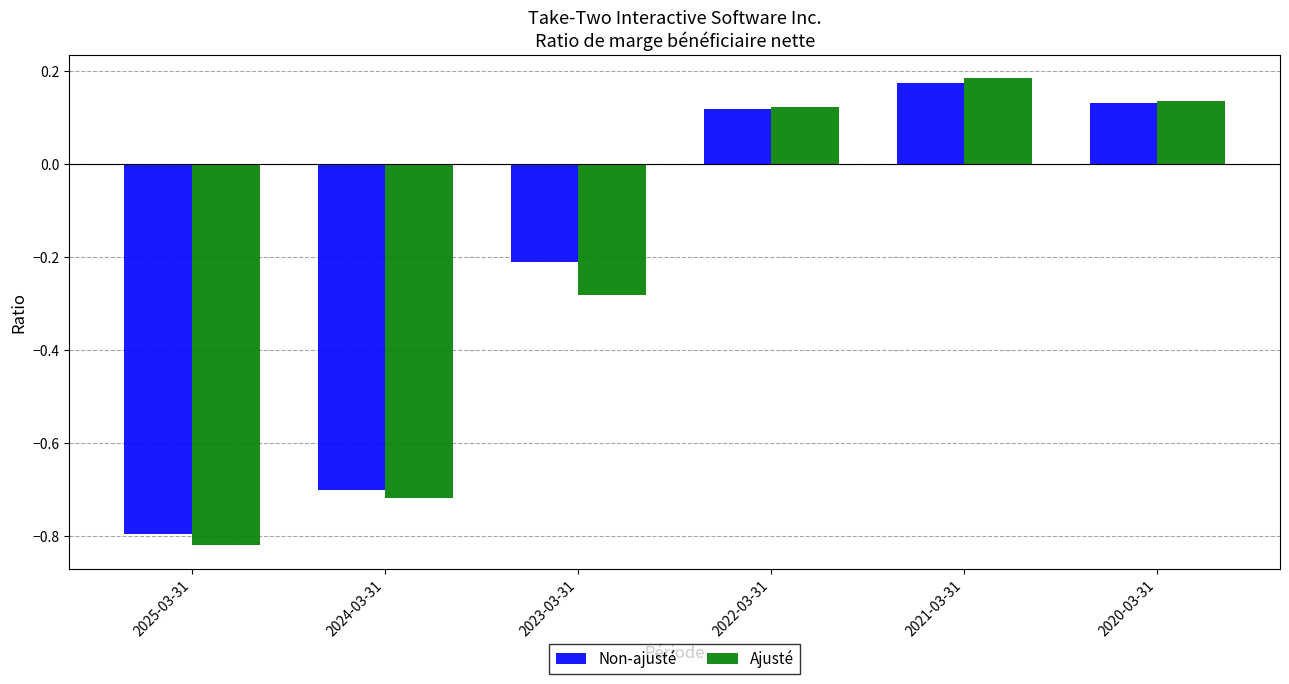

How many data points in Ajusté are less than 0?

3